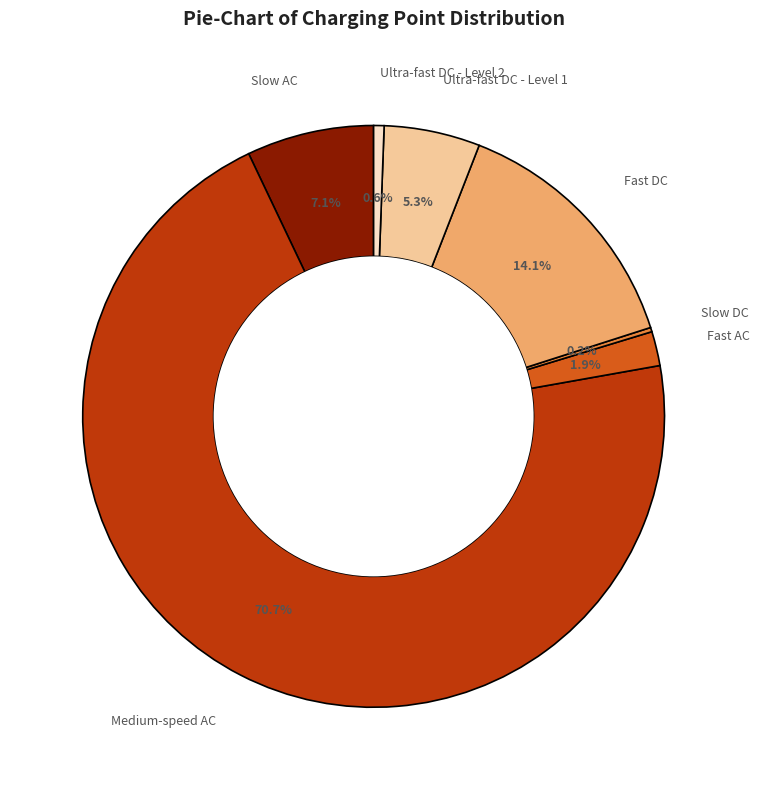

Does any single category account for the majority?

Yes